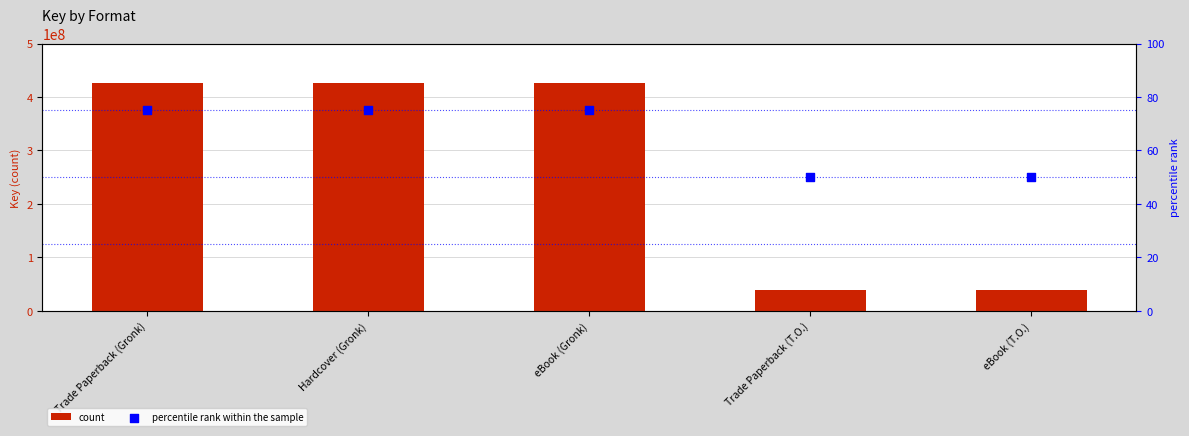

Which series has the widest spread of Y values?

count